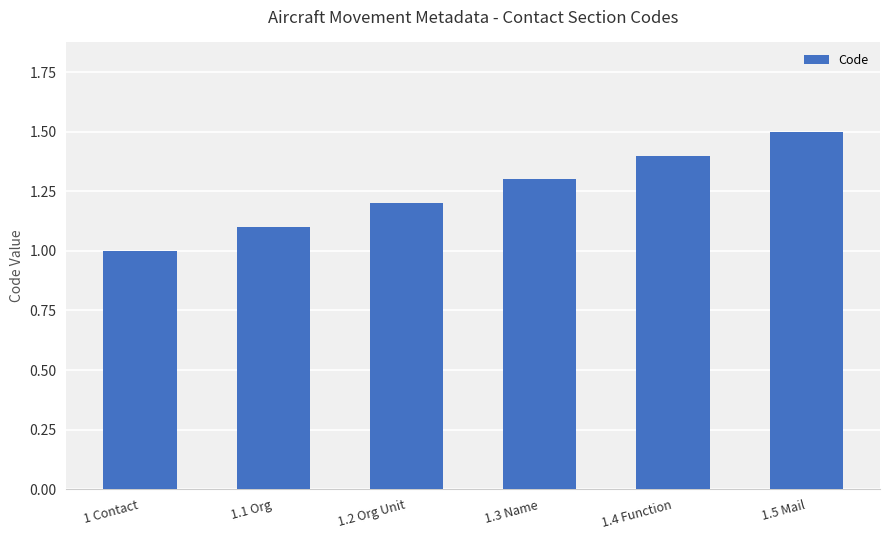

What value does the data have at 1.2 Org Unit?

1.2